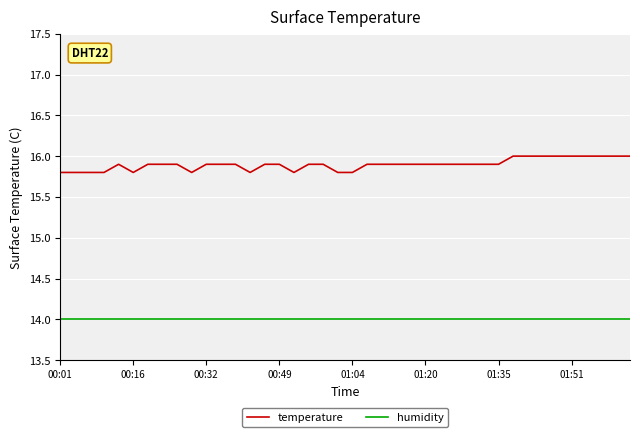

Count the number of data series in this chart.

2